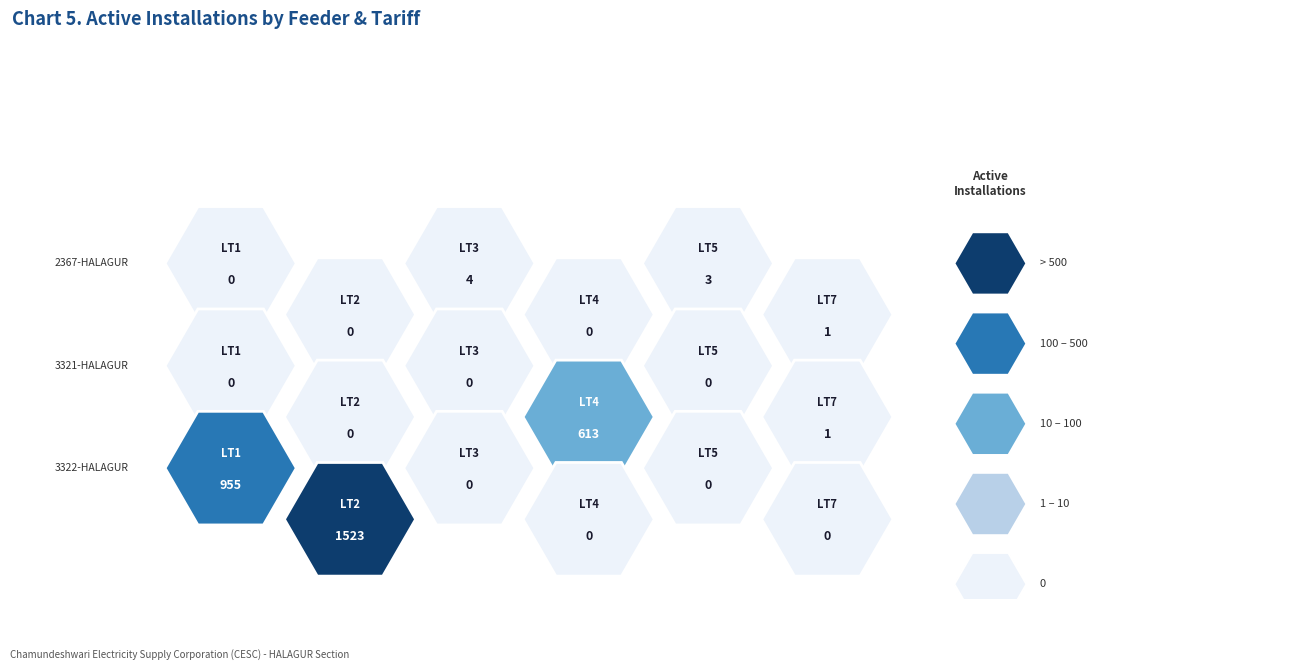

The LT2 series shows 216 at LT2. True or false?

False